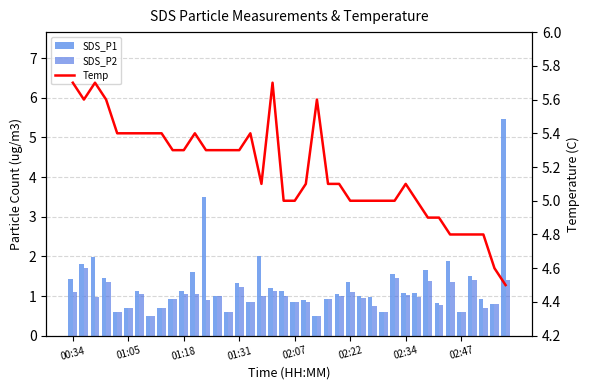

What is the value of the SDS_P1 bar at the 14th from the left?

1.0